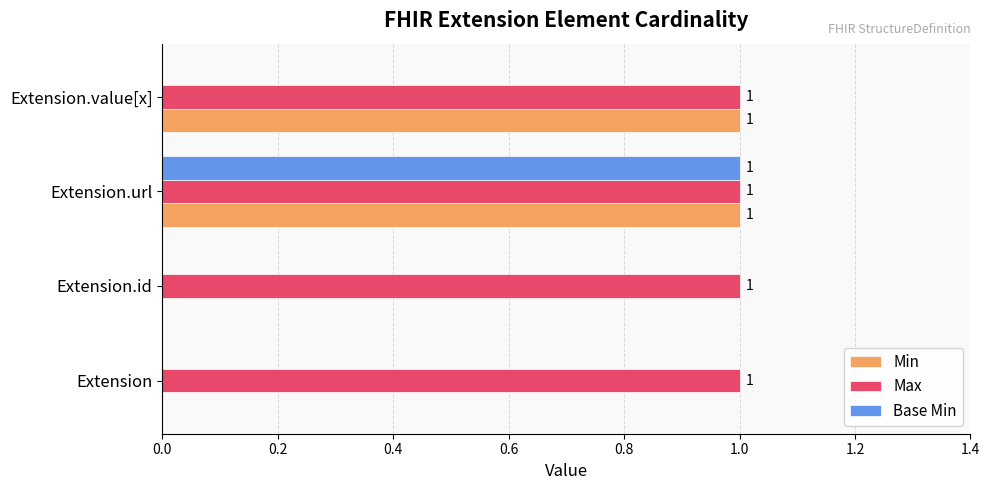

What is the total value across all series at Extension.url?

3